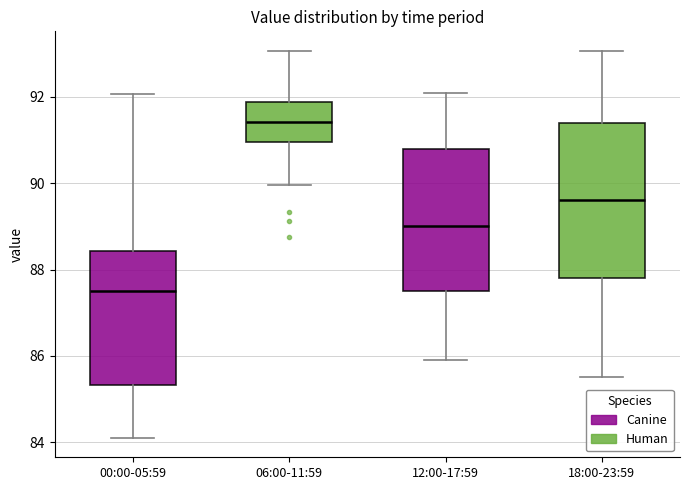

Reading left to right, transcribe this box plot: for each box, give where its median line is, the range the box spans, and where its two whiskers end, as read against the y-axis. The values are not printed on the chart, so give them approximately, as read against the axis.

00:00-05:59: median 87.6, box 85.4 to 88.4, whiskers 84.2 to 92.0
06:00-11:59: median 91.4, box 91.0 to 91.8, whiskers 90.0 to 93.0
12:00-17:59: median 89.0, box 87.6 to 90.8, whiskers 86.0 to 92.2
18:00-23:59: median 89.6, box 87.8 to 91.4, whiskers 85.6 to 93.0